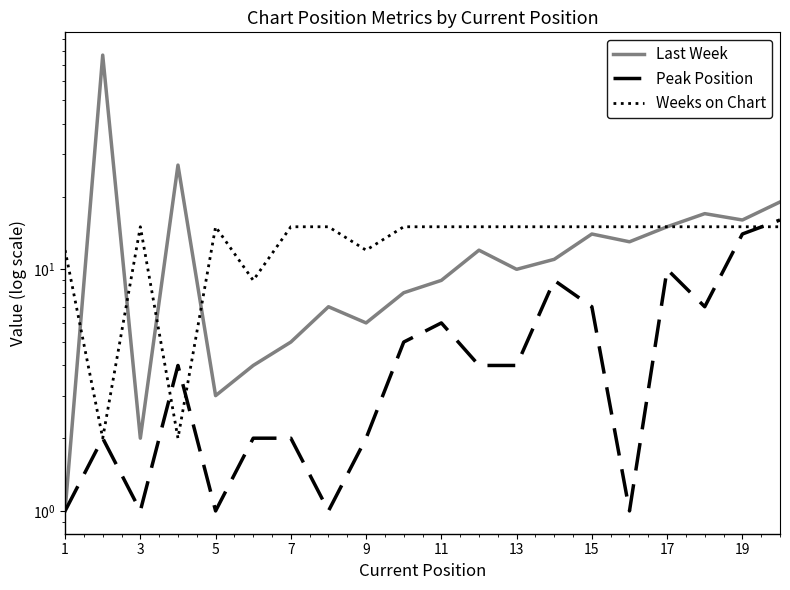

Rank the series by their maximum value, from highest to lowest.

Last Week, Peak Position, Weeks on Chart